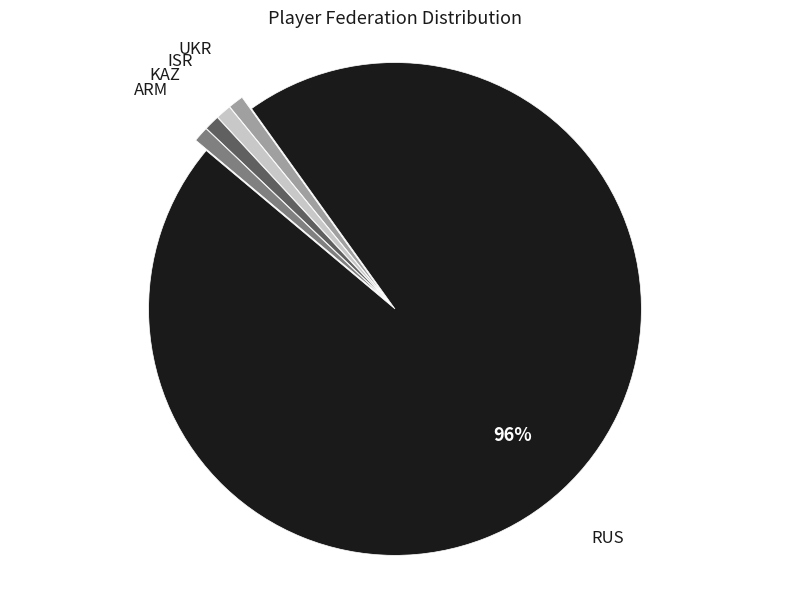

How many segments does this pie chart have?

5